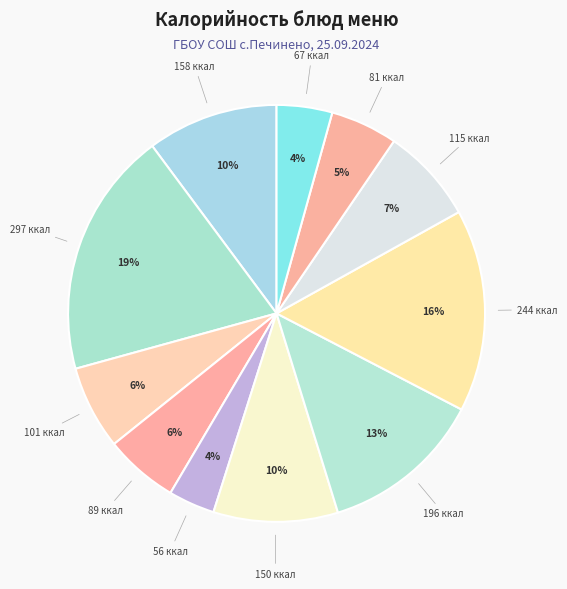

Count the number of slices in the pie.

11